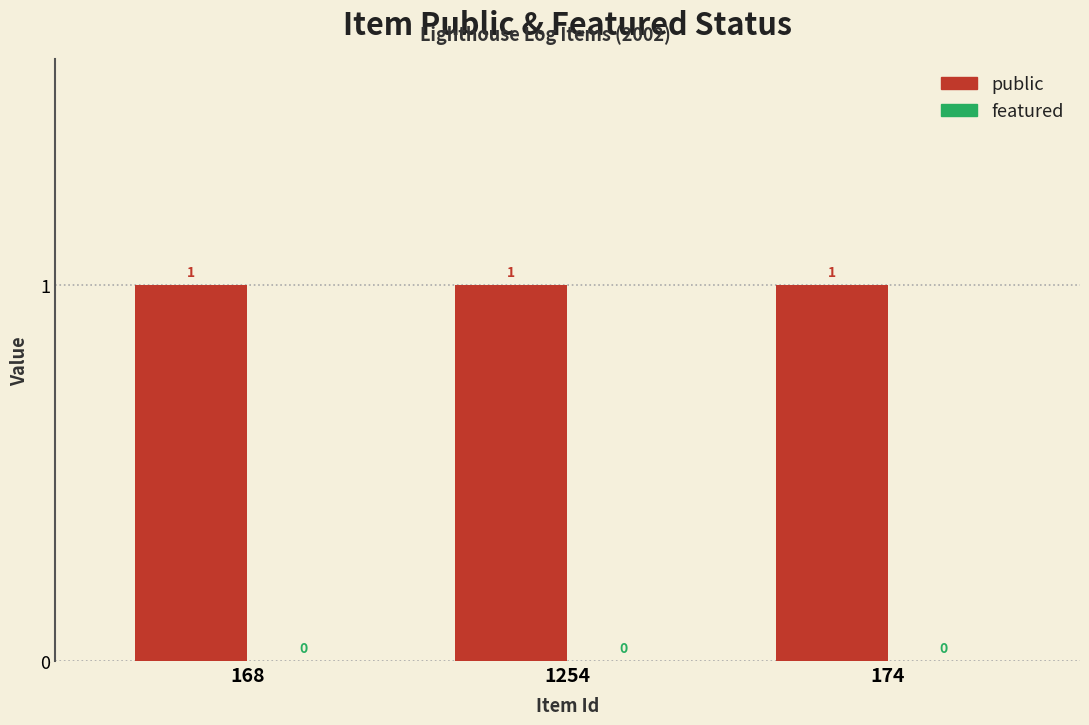

At 168, list the series in order from largest to smallest.

public, featured